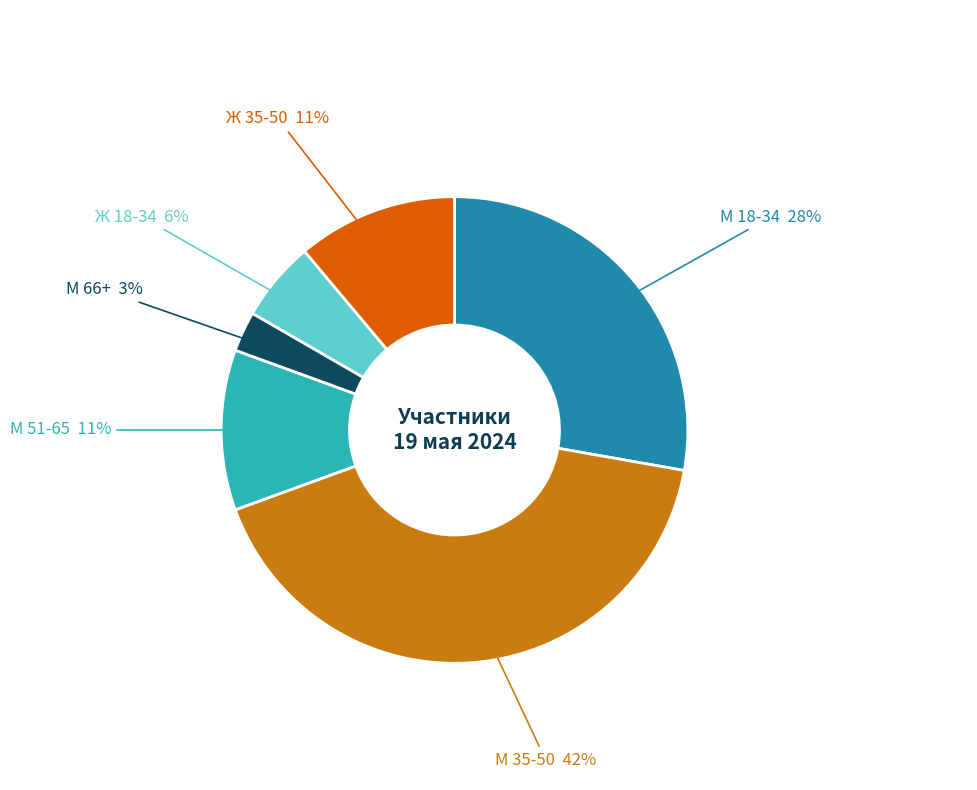

To the nearest percent, what is the difference between the largest and smallest slice percentages?

39%